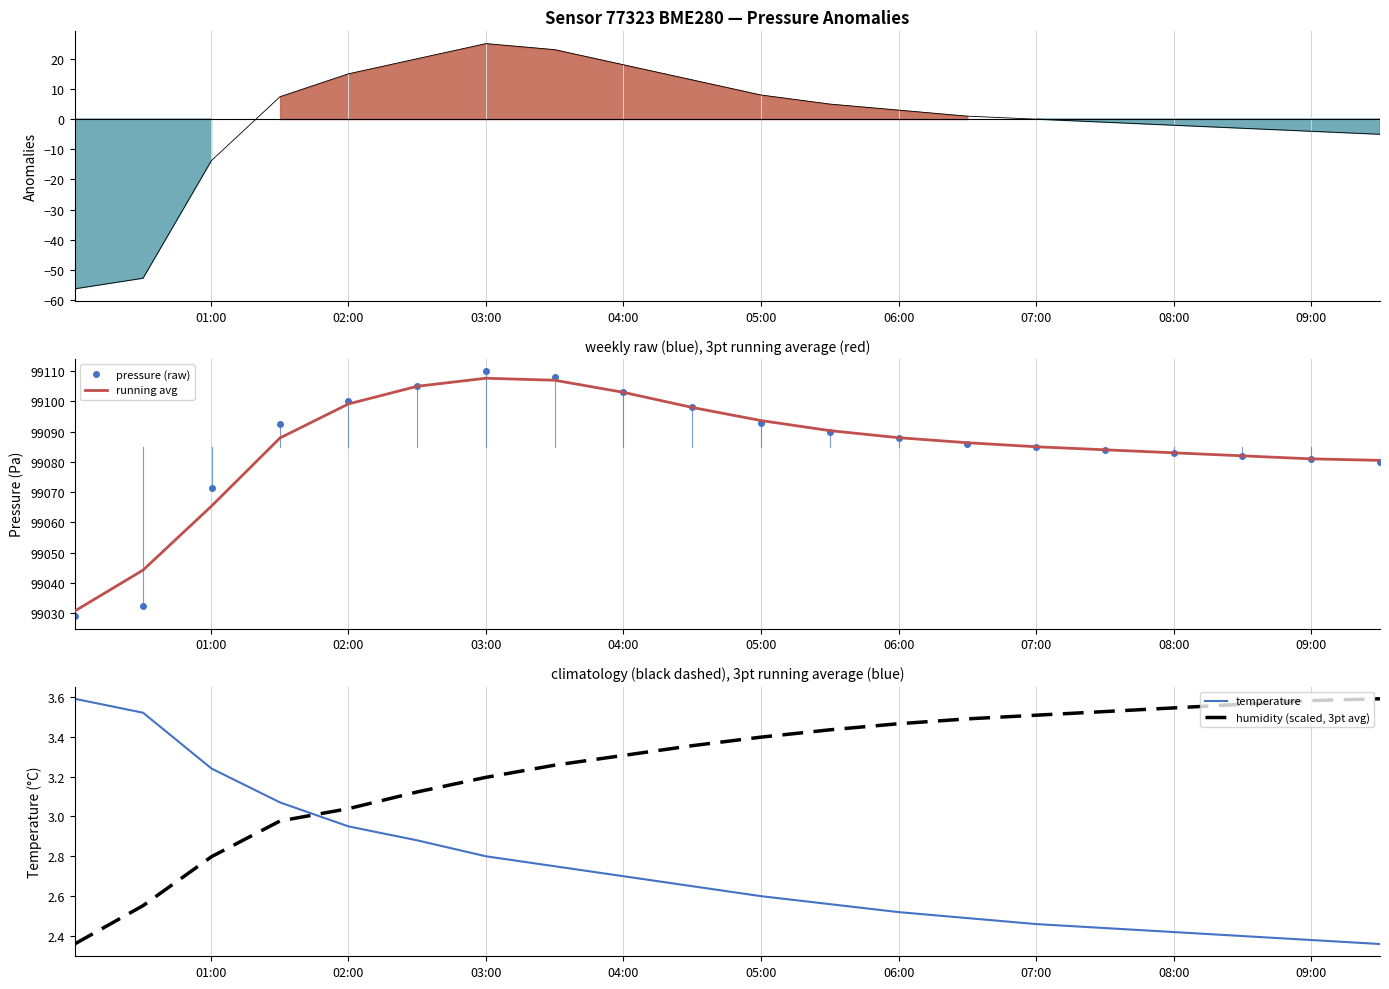

What is the minimum value for running avg?

99030.6